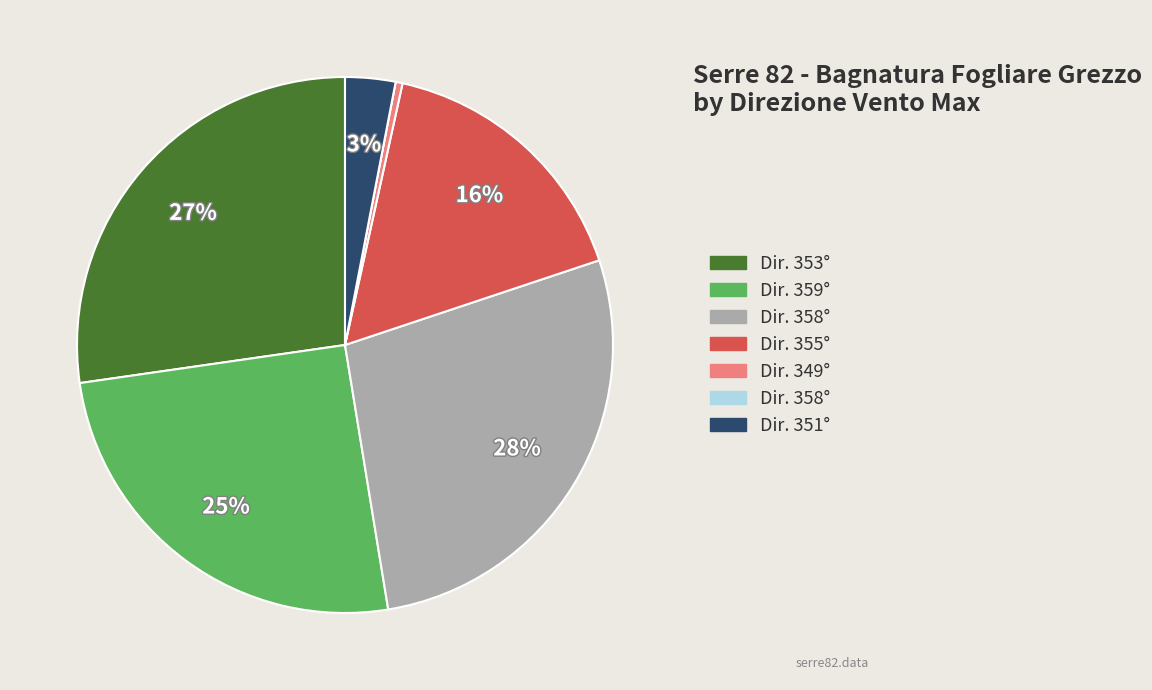

Is there a majority slice in this chart?

No